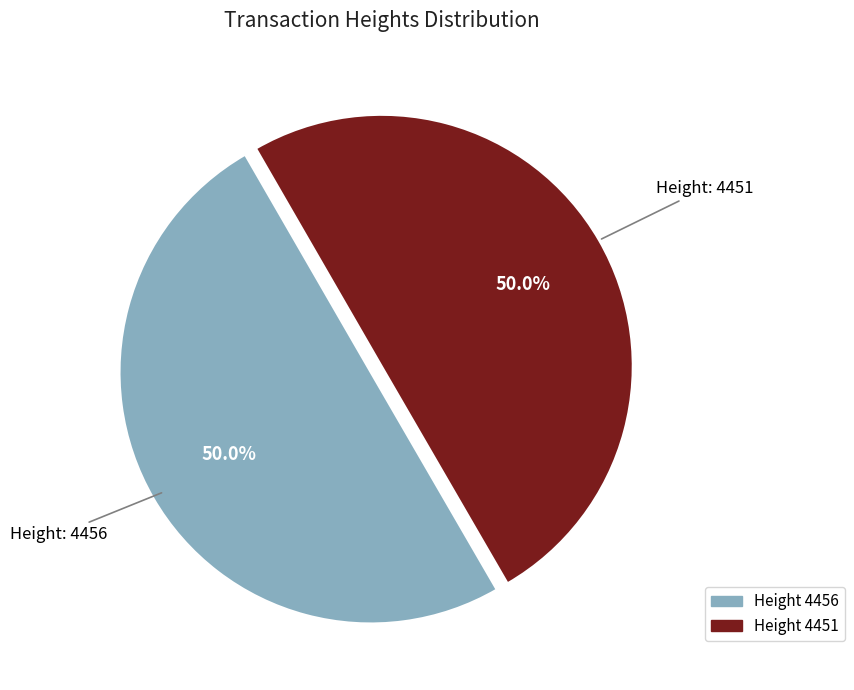

How many segments does this pie chart have?

2